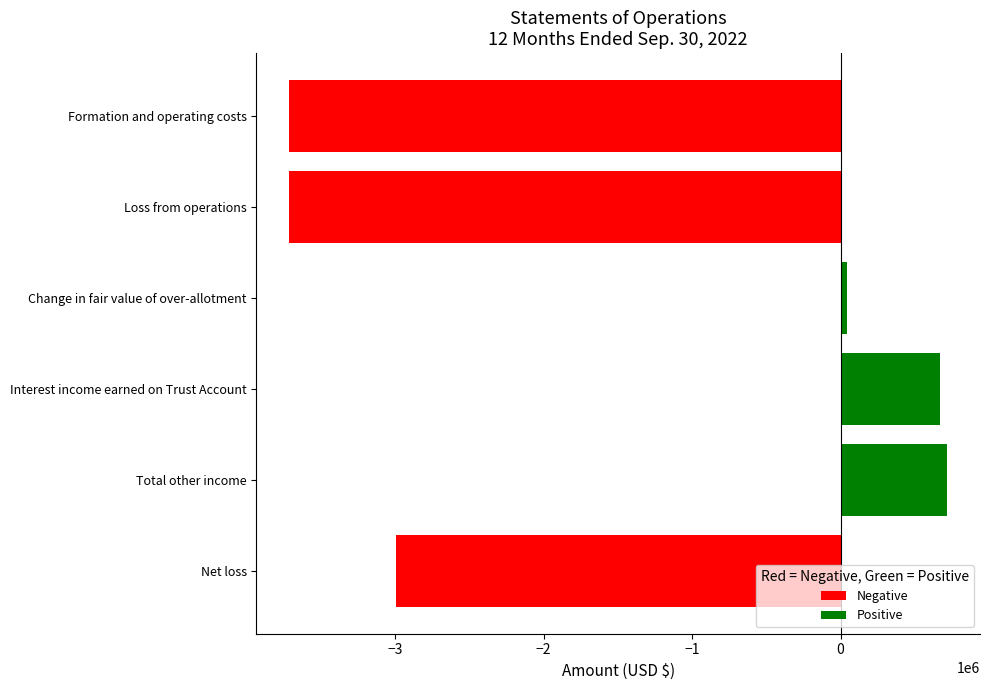

What is the sum of all values?

-8987157